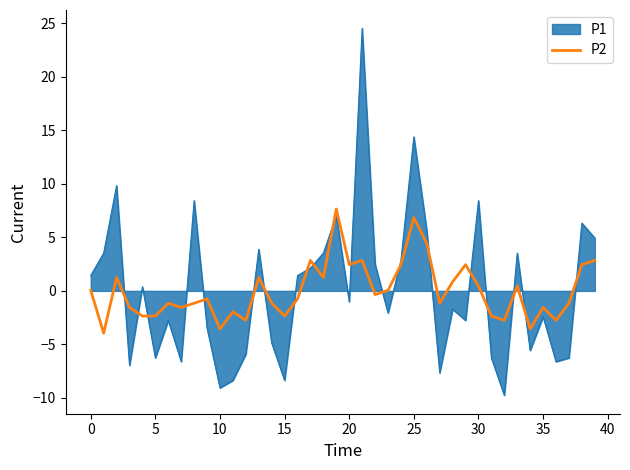

True or false: P2 and P1 intersect in this chart.

True